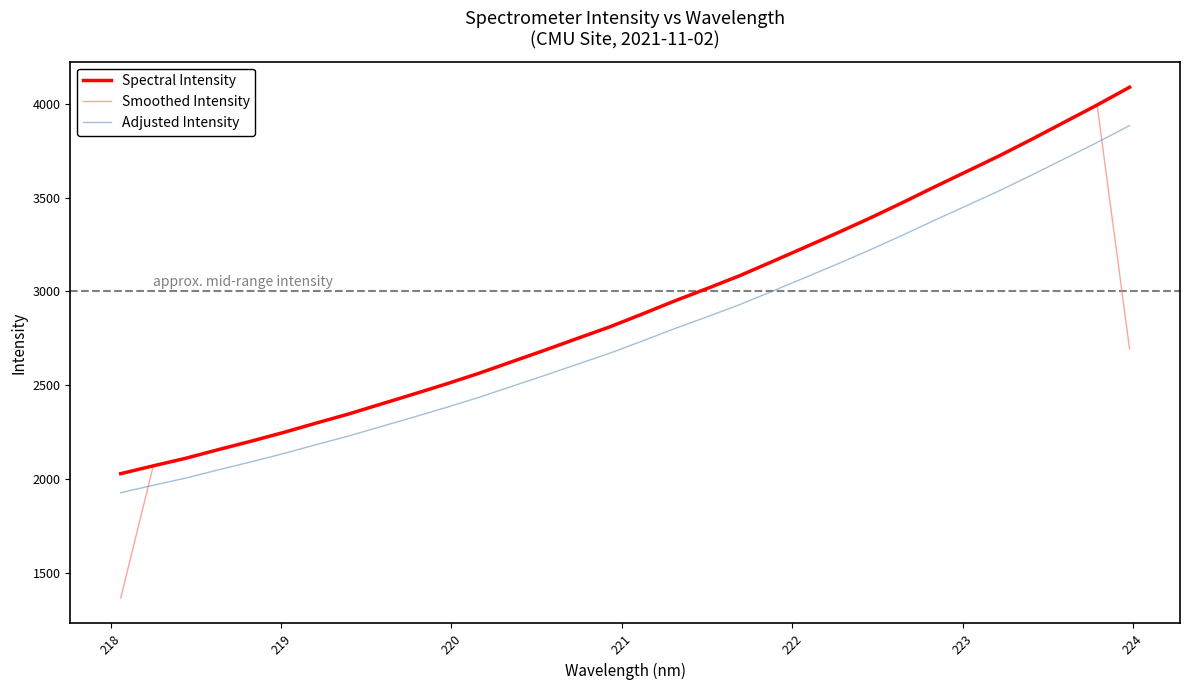

True or false: Adjusted Intensity and Spectral Intensity intersect in this chart.

False